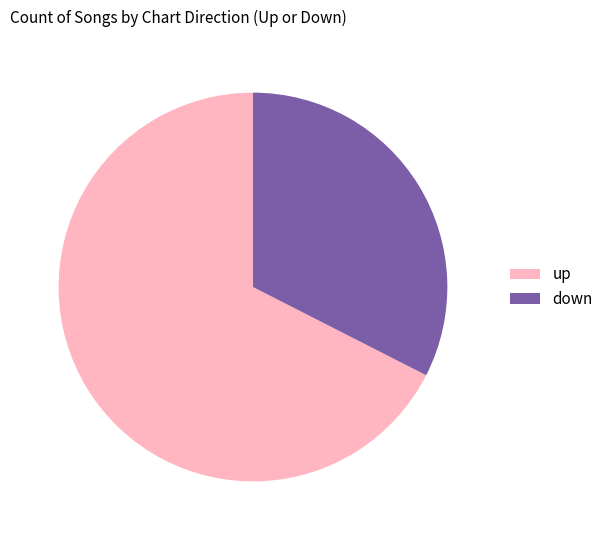

Approximately how many times larger is the value at up compared to down?

2.1